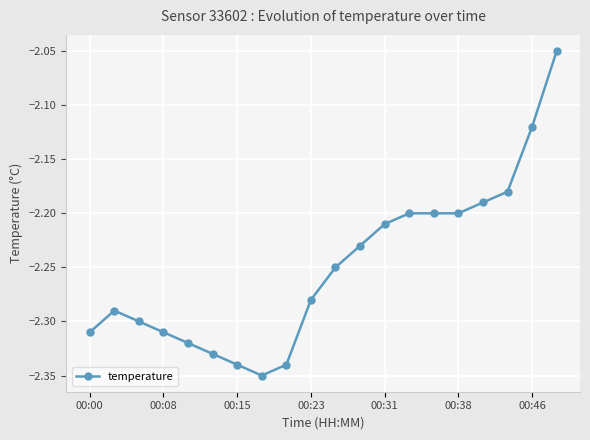

True or false: the data has more than 2 interior local peaks.

False